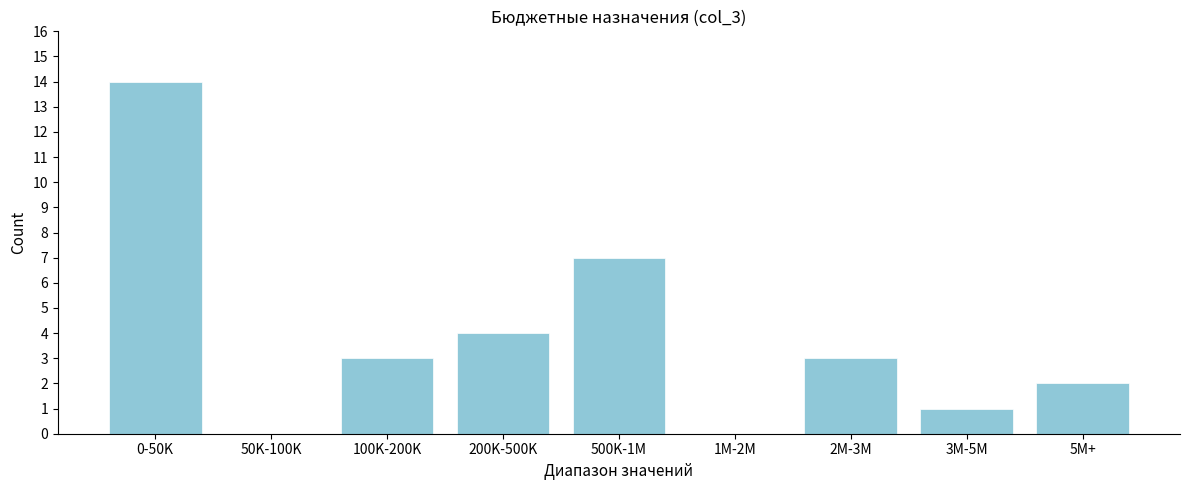

Reading right to left, what are all the values shown in this chart?

5M+=2	3M-5M=1	2M-3M=3	1M-2M=0	500K-1M=7	200K-500K=4	100K-200K=3	50K-100K=0	0-50K=14